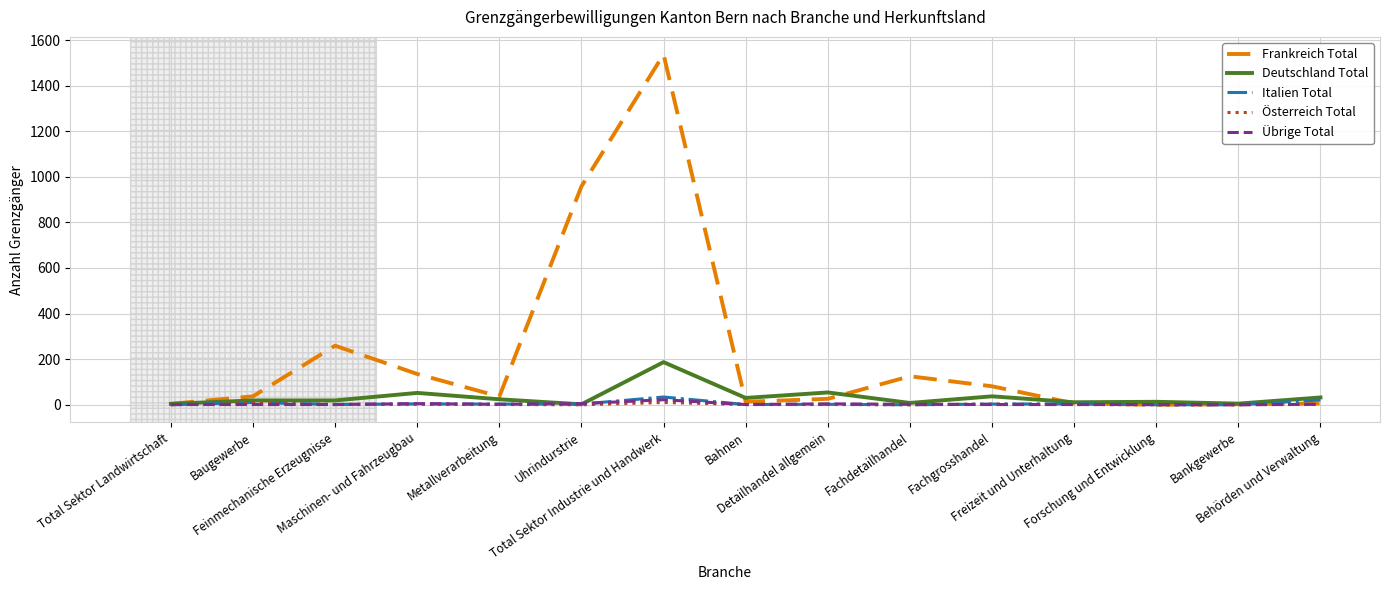

At which category is the sum across all series the highest?

Total Sektor Industrie und Handwerk